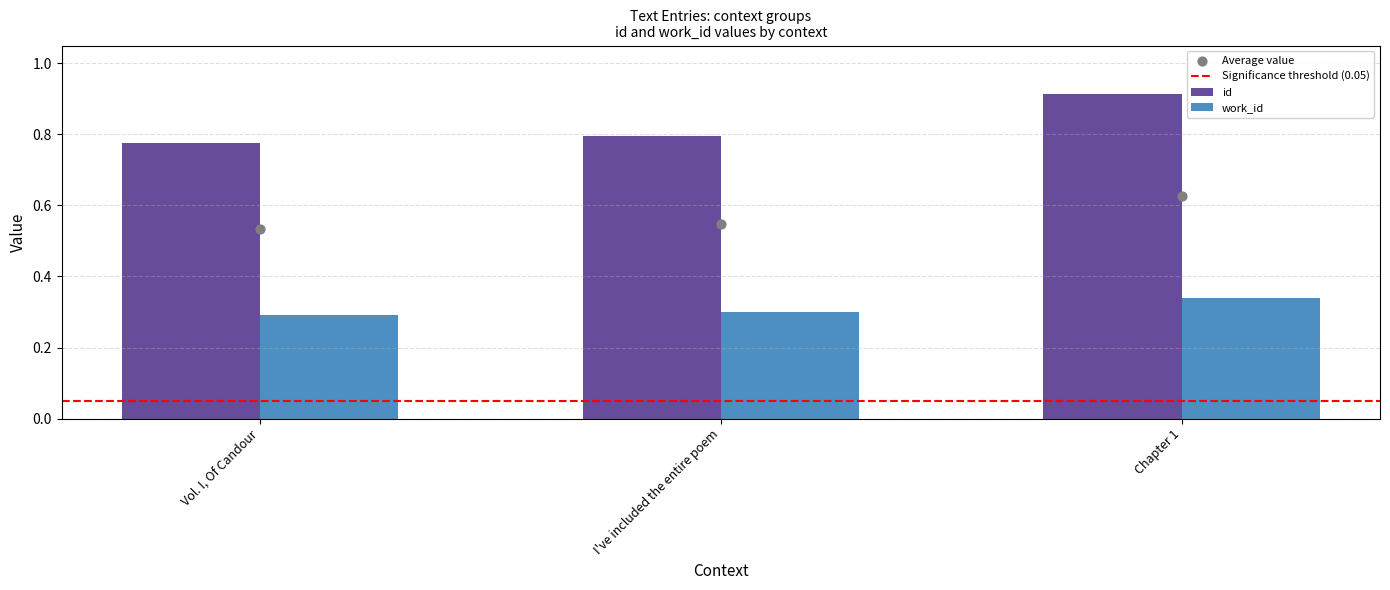

Which series reaches the maximum Y coordinate?

id